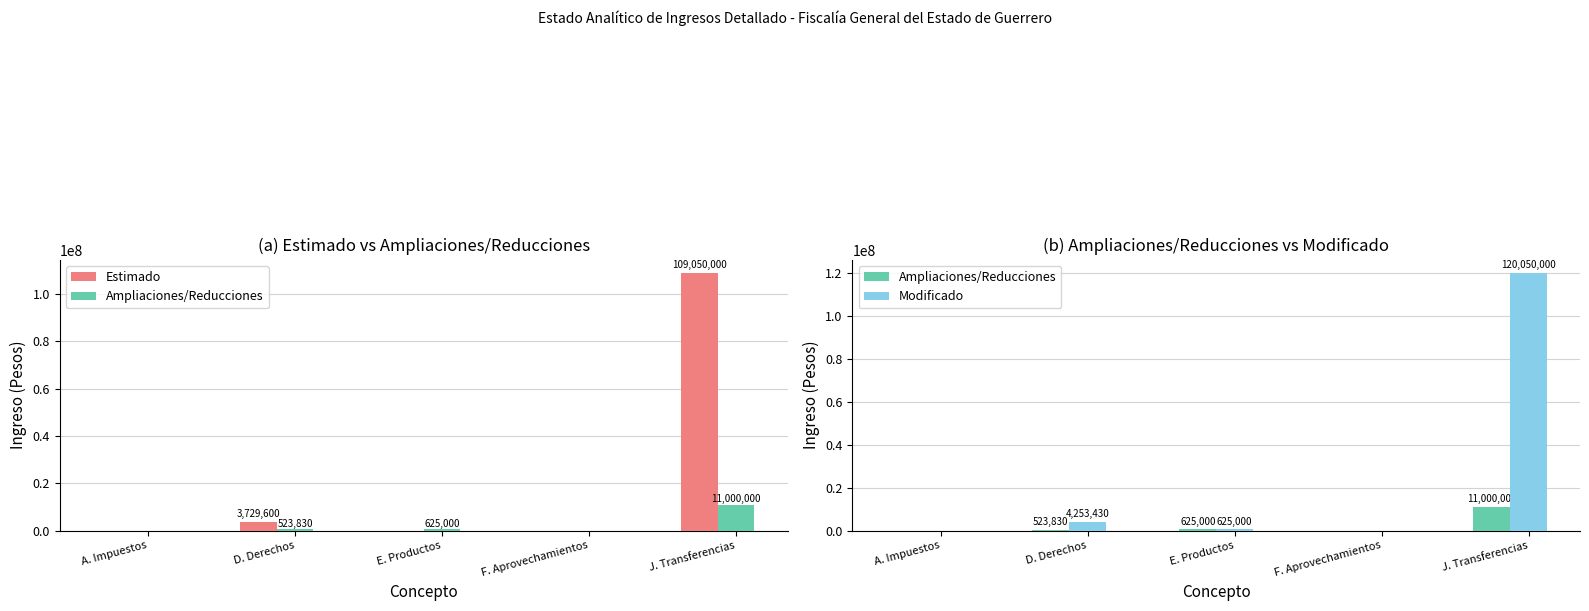

Reading right to left, transcribe all the data shown in this chart.

Estimado: 109050000.0	0.0	0.0	3729600.0	0.0
Ampliaciones/Reducciones: 11000000.0	0.0	625000.0	523830.5	0.0
Modificado: 120050000.0	0.0	625000.0	4253430.5	0.0